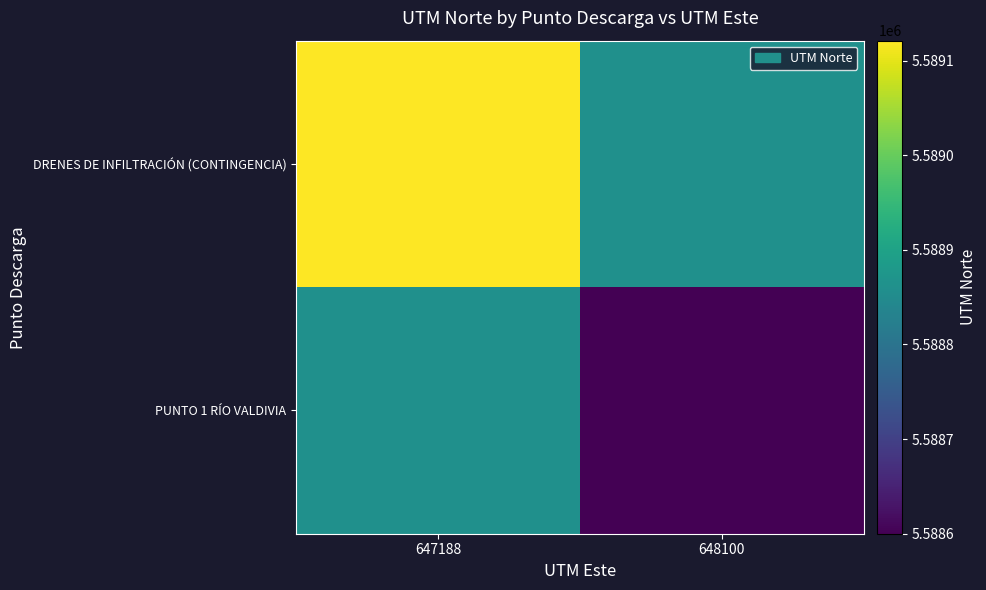

At which category is the sum across all series the highest?

647188